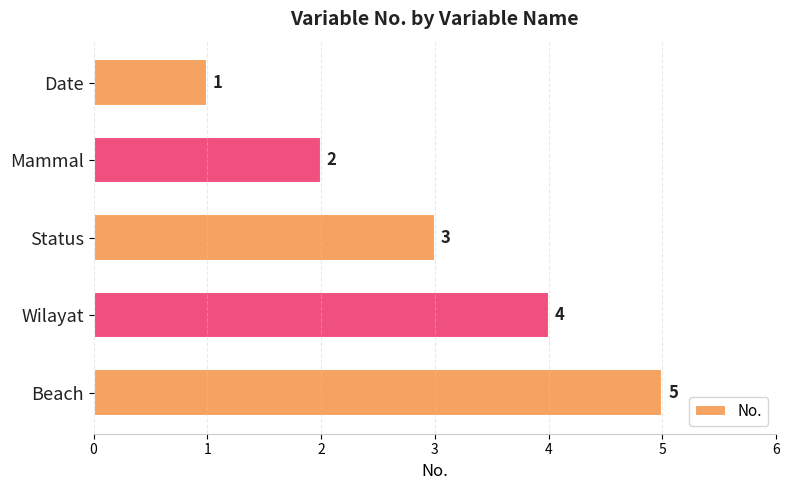

Approximately how many times larger is the value at Date compared to Mammal?

0.5